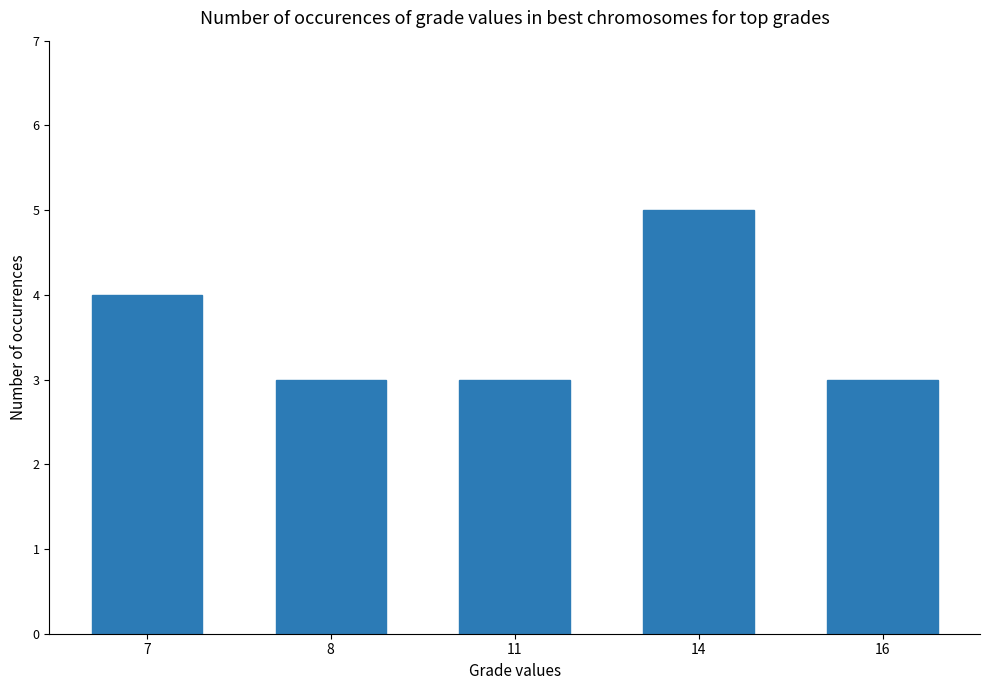

How many values are between 3 and 4?

4